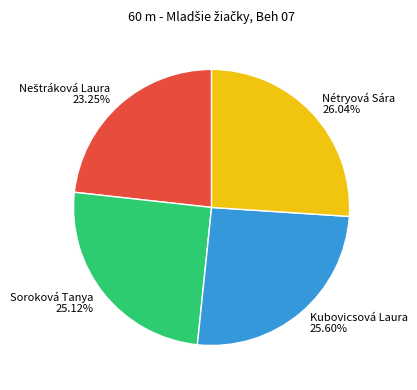

Does Nétryová Sára account for over 50% of the chart?

No